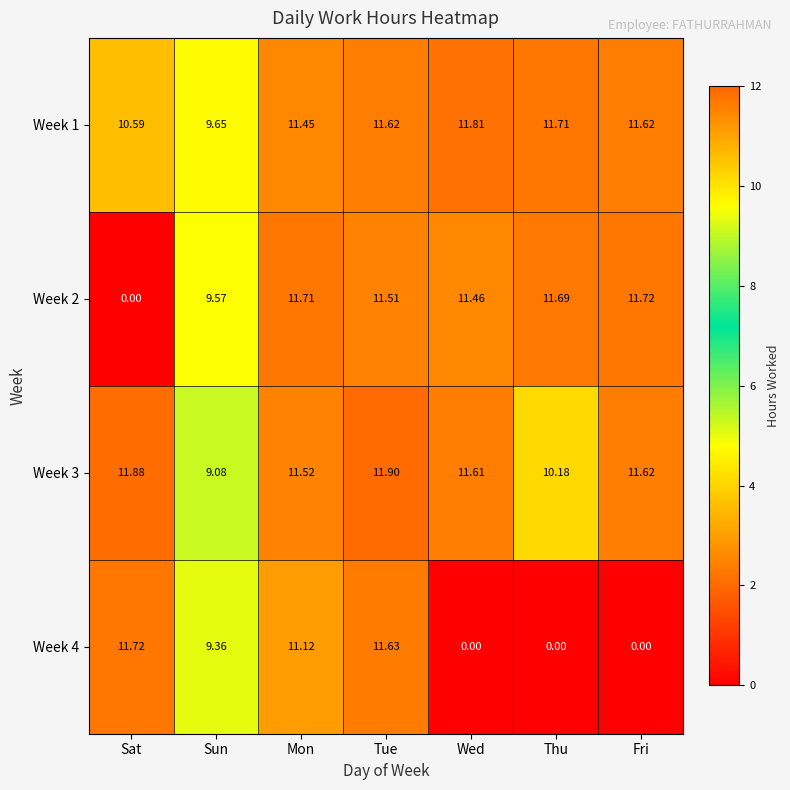

Count the number of data series in this chart.

4